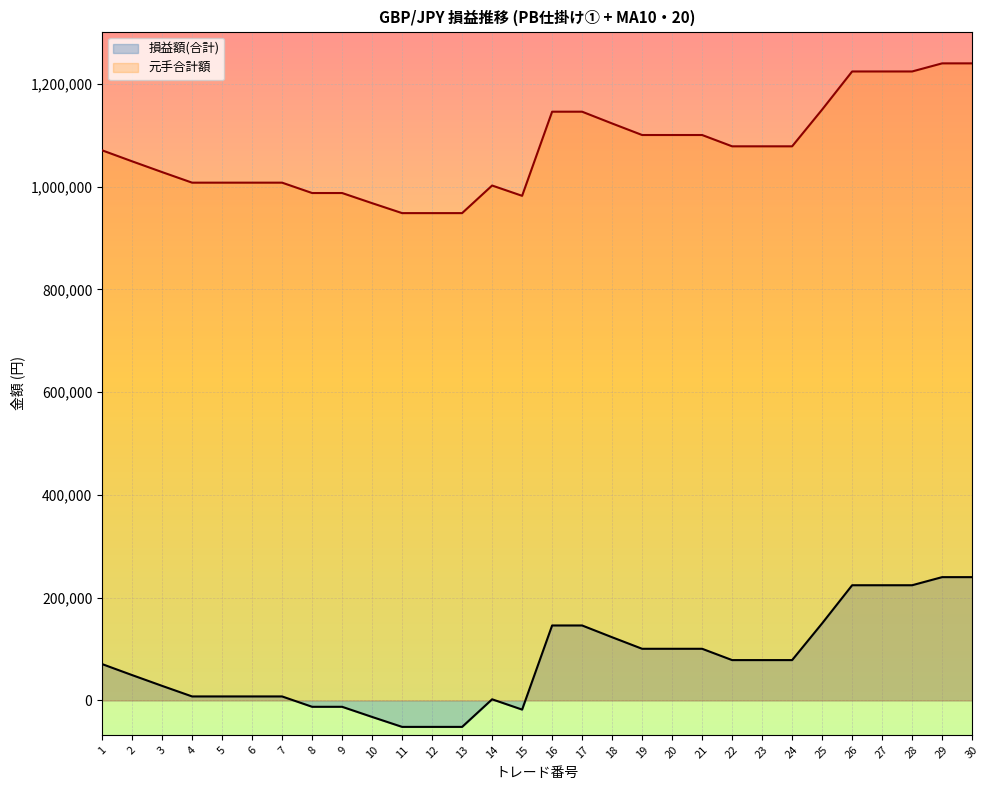

How many lines are shown in the chart?

2